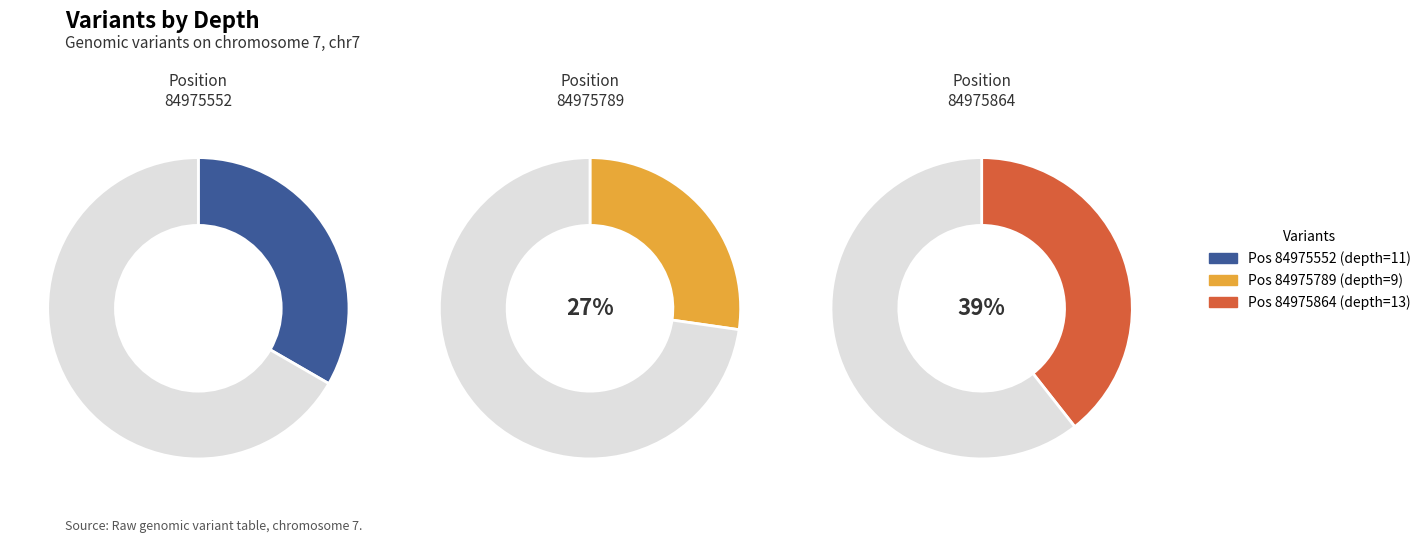

Is there a majority slice in this chart?

No